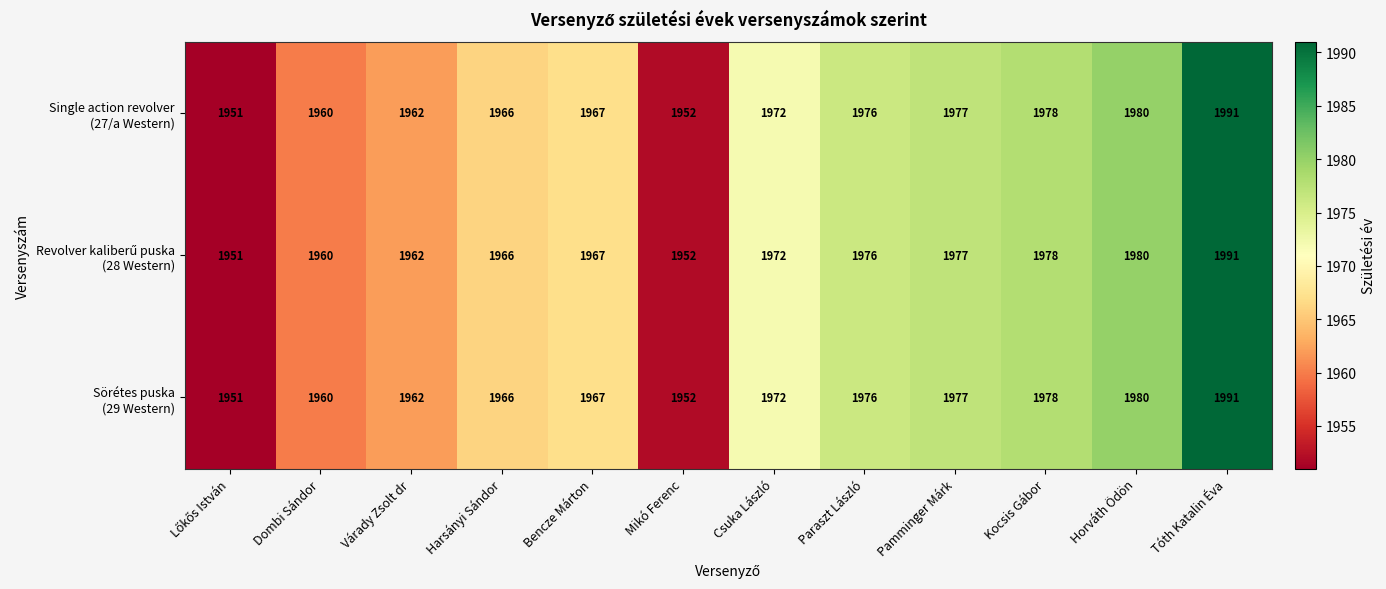

What is the smallest value displayed?

1951